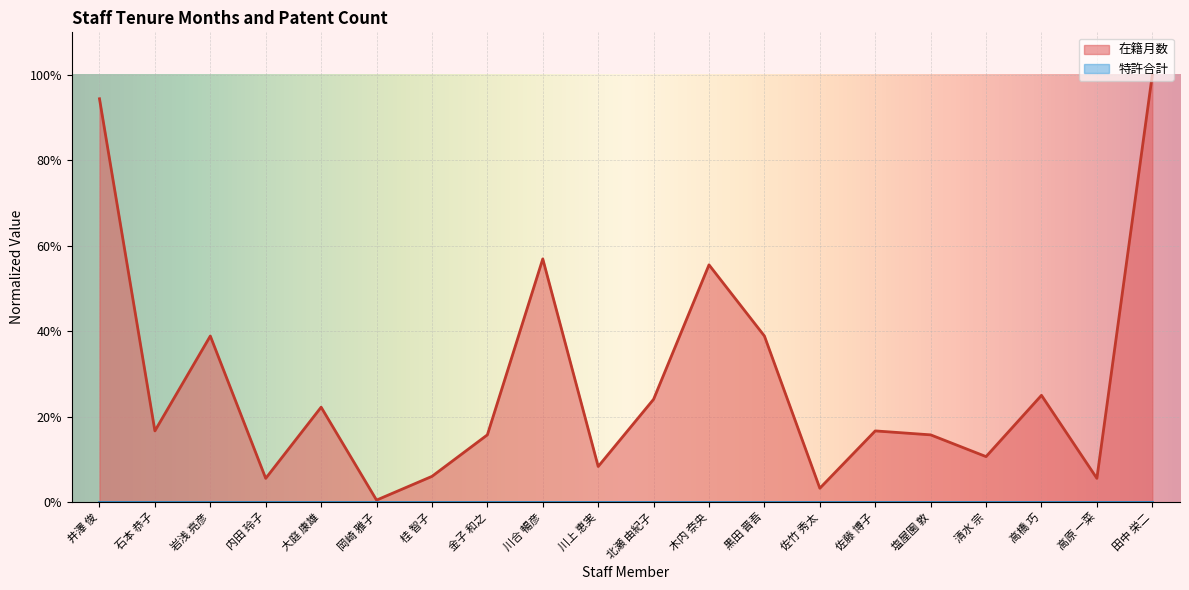

How many lines are shown in the chart?

2